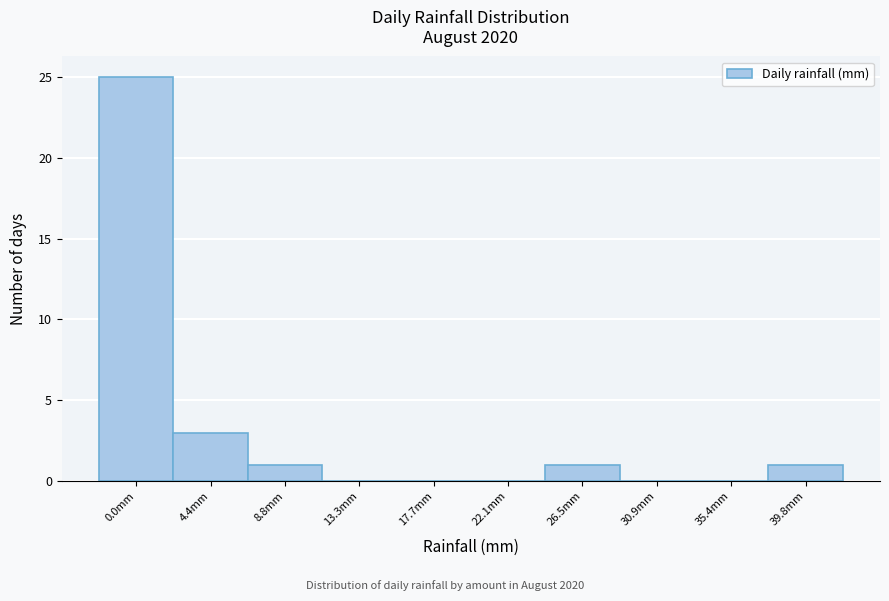

Reading left to right, what are all the values shown in this chart?

0.0mm=25	4.4mm=3	8.8mm=1	13.3mm=0	17.7mm=0	22.1mm=0	26.5mm=1	30.9mm=0	35.4mm=0	39.8mm=1